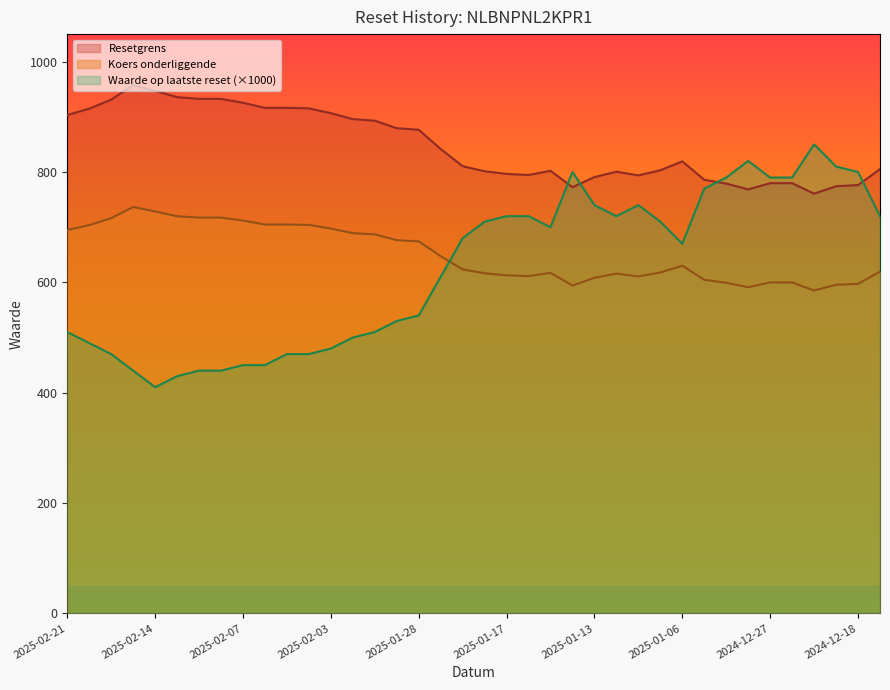

Which label corresponds to the smallest value in the chart?

2025-02-14